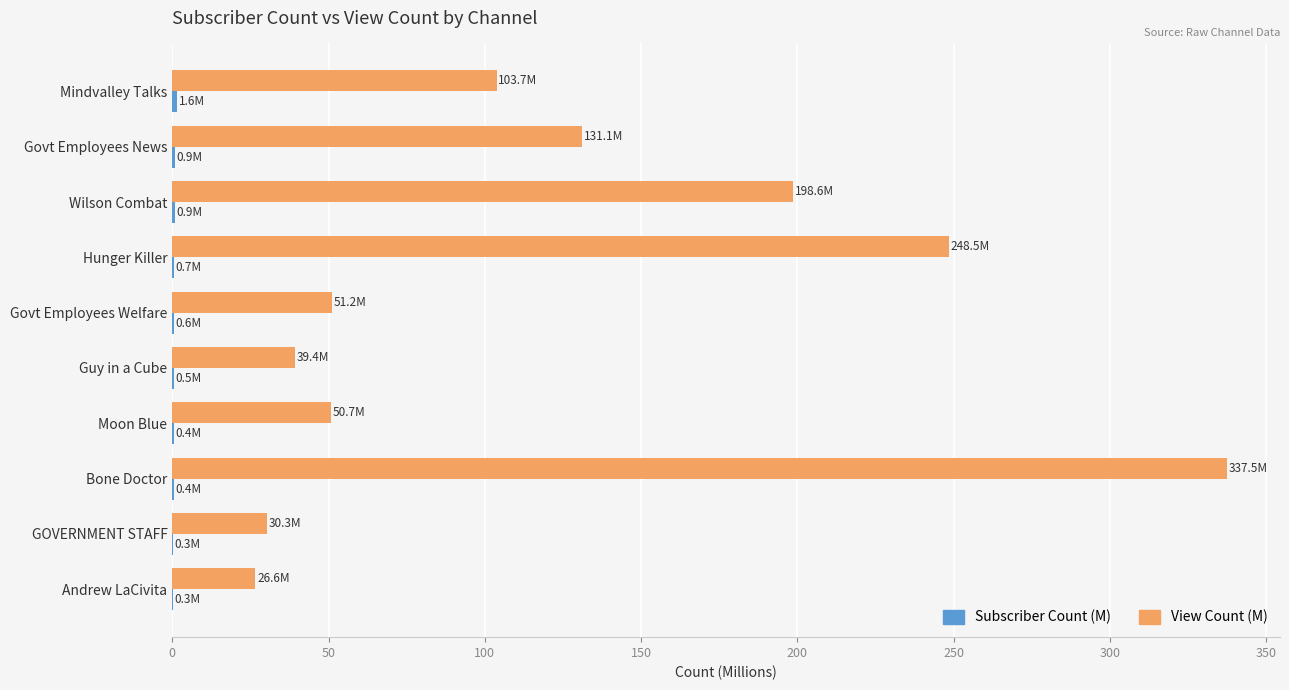

What is the sum of all View Count (M) values?

1217.7